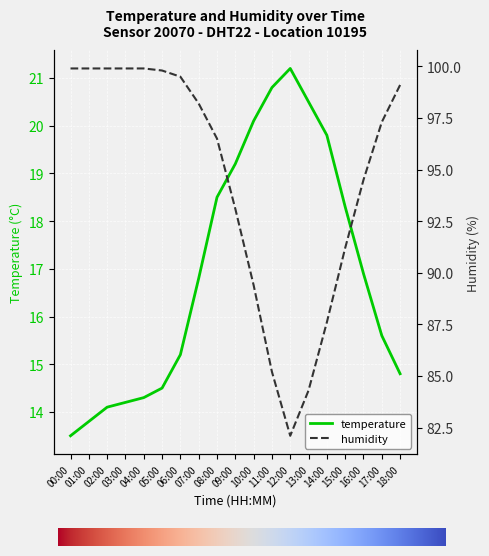

How many data points in humidity are above 97?

10